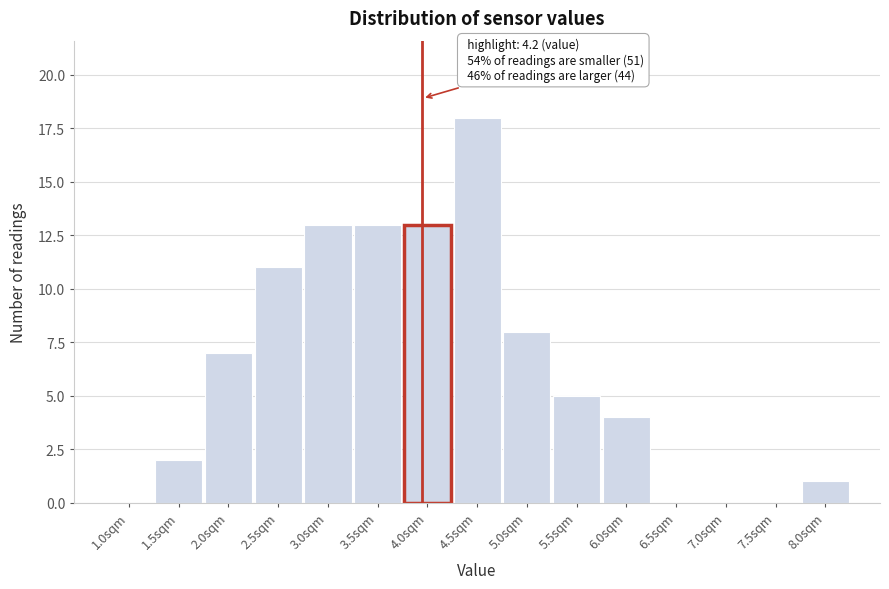

Reading left to right, transcribe all the data shown in this chart.

1.0sqm=0	1.5sqm=2	2.0sqm=7	2.5sqm=11	3.0sqm=13	3.5sqm=13	4.0sqm=13	4.5sqm=18	5.0sqm=8	5.5sqm=5	6.0sqm=4	6.5sqm=0	7.0sqm=0	7.5sqm=0	8.0sqm=1